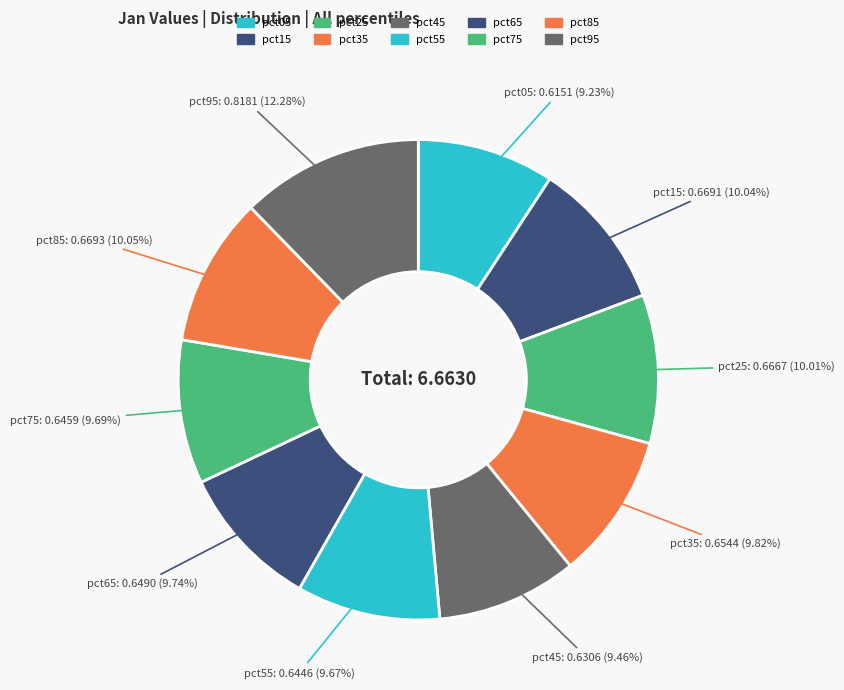

Rank the categories by value from lowest to highest.

pct05, pct45, pct55, pct75, pct65, pct35, pct25, pct15, pct85, pct95